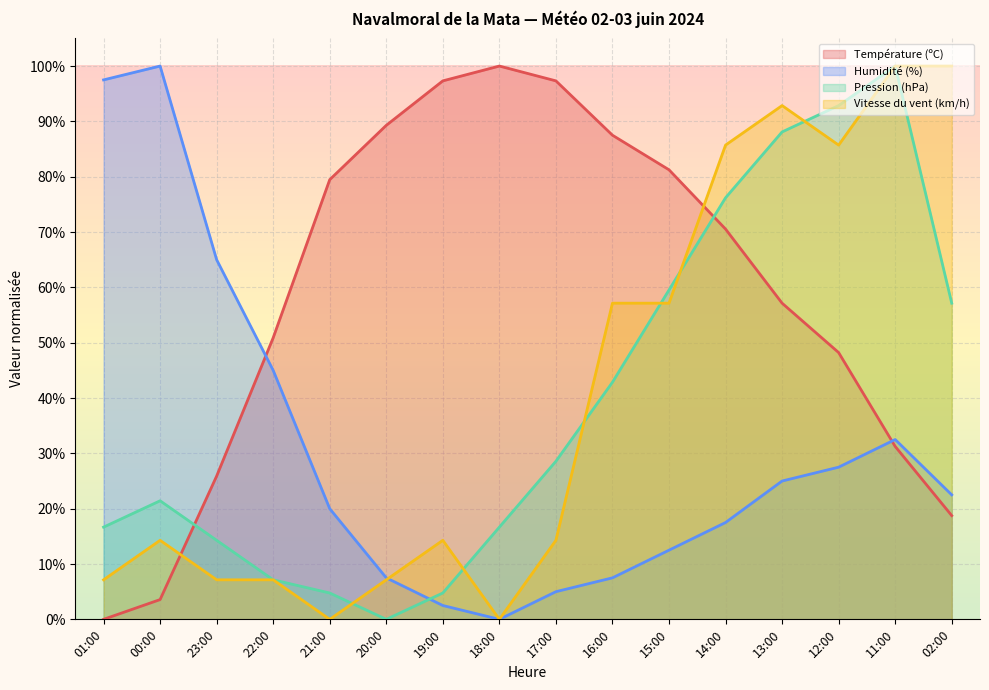

Reading left to right, transcribe all the data shown in this chart.

Température (ºC): 01:00=0.0	00:00=0.0	23:00=0.3	22:00=0.5	21:00=0.8	20:00=0.9	19:00=1.0	18:00=1.0	17:00=1.0	16:00=0.9	15:00=0.8	14:00=0.7	13:00=0.6	12:00=0.5	11:00=0.3	02:00=0.2
Humidité (%): 01:00=1.0	00:00=1.0	23:00=0.6	22:00=0.4	21:00=0.2	20:00=0.1	19:00=0.0	18:00=0.0	17:00=0.0	16:00=0.1	15:00=0.1	14:00=0.2	13:00=0.2	12:00=0.3	11:00=0.3	02:00=0.2
Pression (hPa): 01:00=0.2	00:00=0.2	23:00=0.1	22:00=0.1	21:00=0.0	20:00=0.0	19:00=0.0	18:00=0.2	17:00=0.3	16:00=0.4	15:00=0.6	14:00=0.8	13:00=0.9	12:00=0.9	11:00=1.0	02:00=0.6
Vitesse du vent (km/h): 01:00=0.1	00:00=0.1	23:00=0.1	22:00=0.1	21:00=0.0	20:00=0.1	19:00=0.1	18:00=0.0	17:00=0.1	16:00=0.6	15:00=0.6	14:00=0.9	13:00=0.9	12:00=0.9	11:00=1.0	02:00=1.0